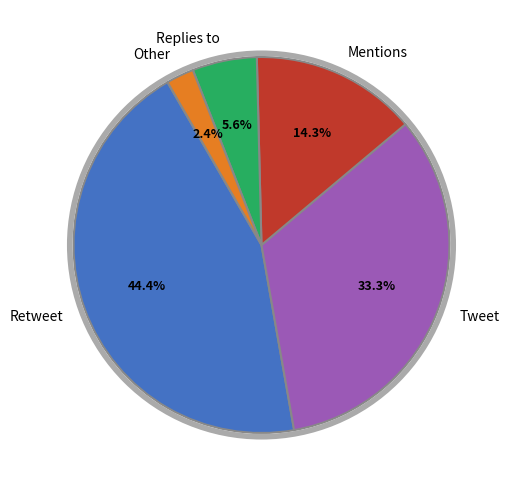

How many slices are in this pie chart?

5